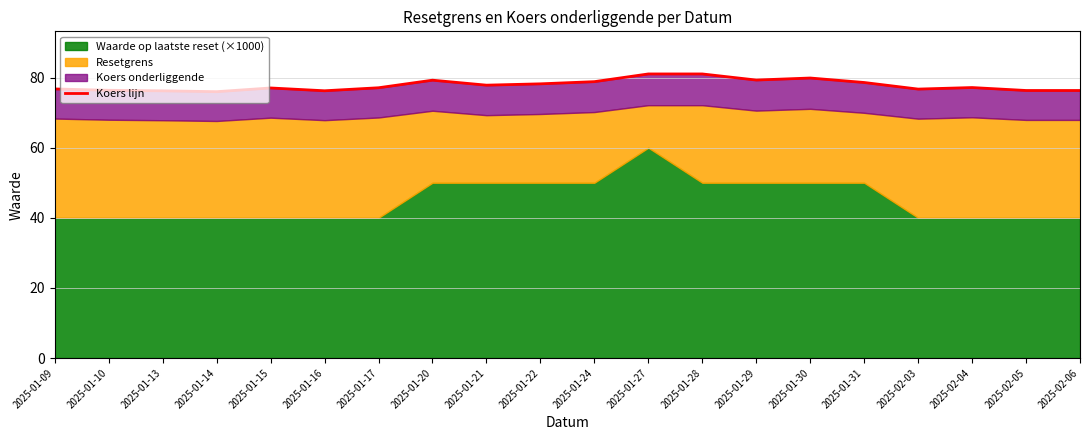

True or false: the data shows 76.4 at 2025-01-10.

True